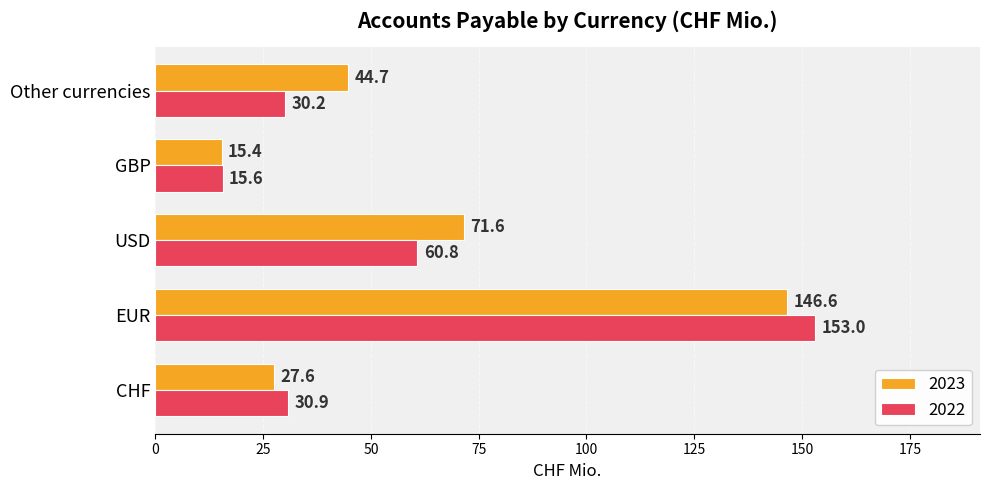

True or false: 2022 has a value of 23.6 at GBP.

False